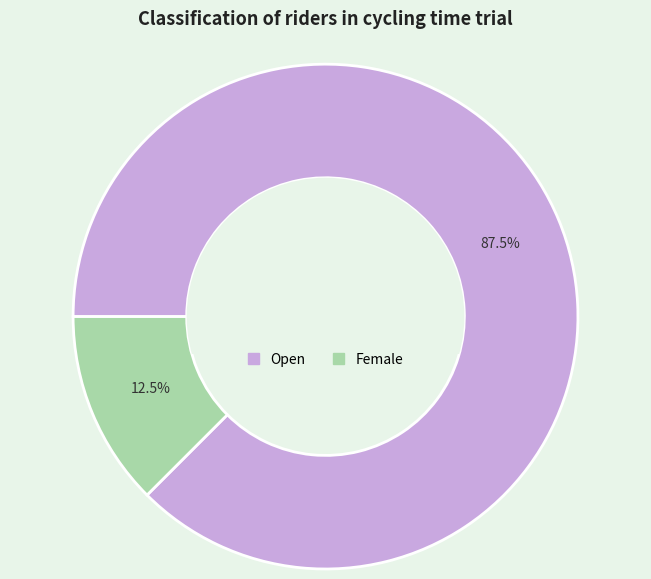

How many slices are in this pie chart?

2